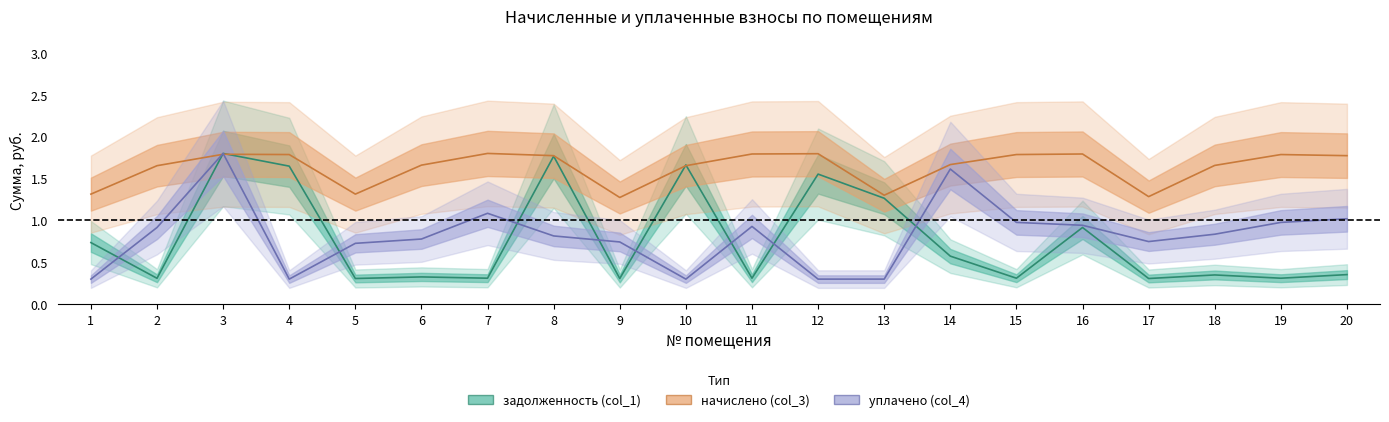

What is the maximum value shown in the chart?

1.8